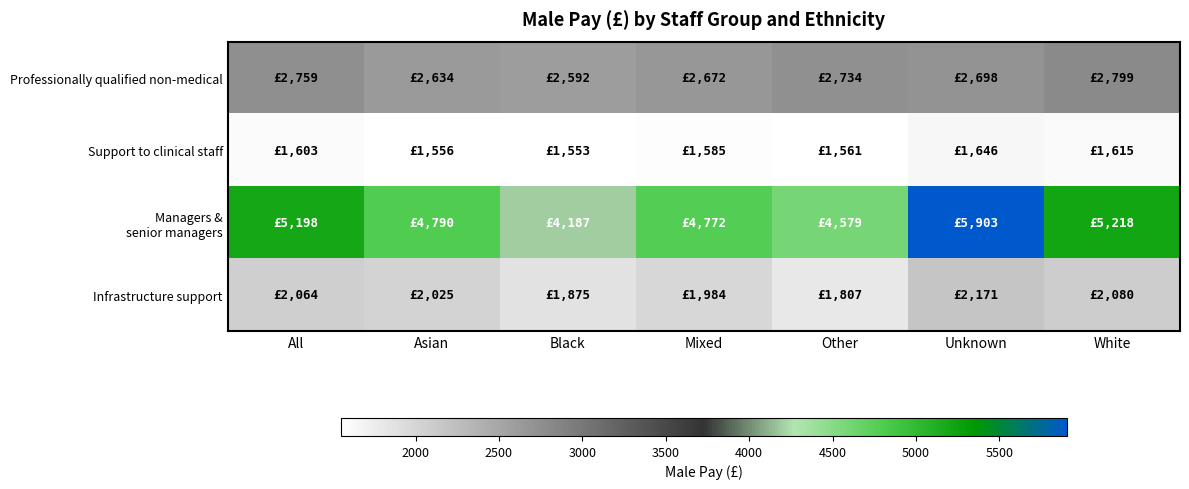

At how many categories does at least one series exceed 2509?

7